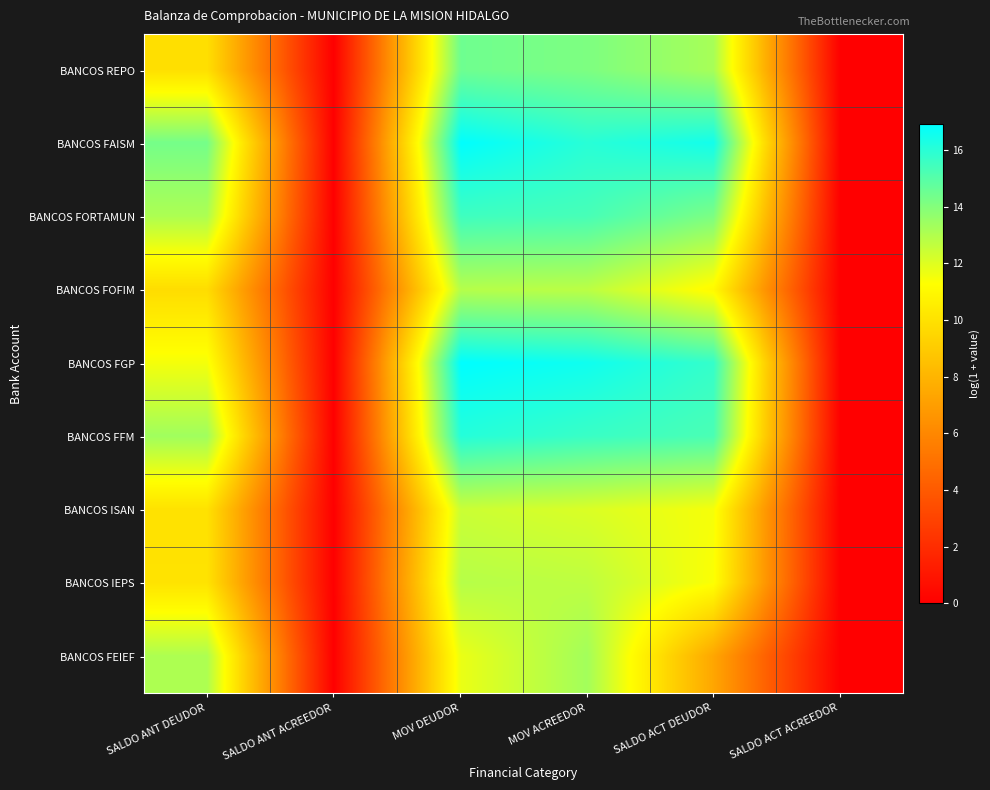

Count the number of categories in the chart.

6